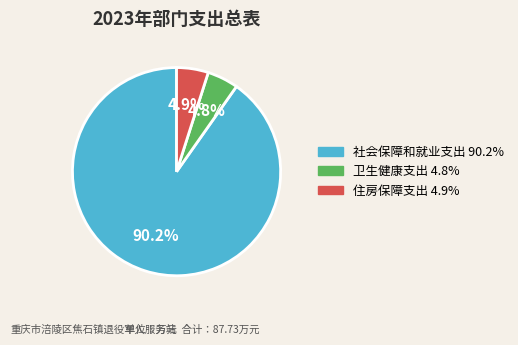

Is it true that 社会保障和就业支出 is 99% of the pie?

False